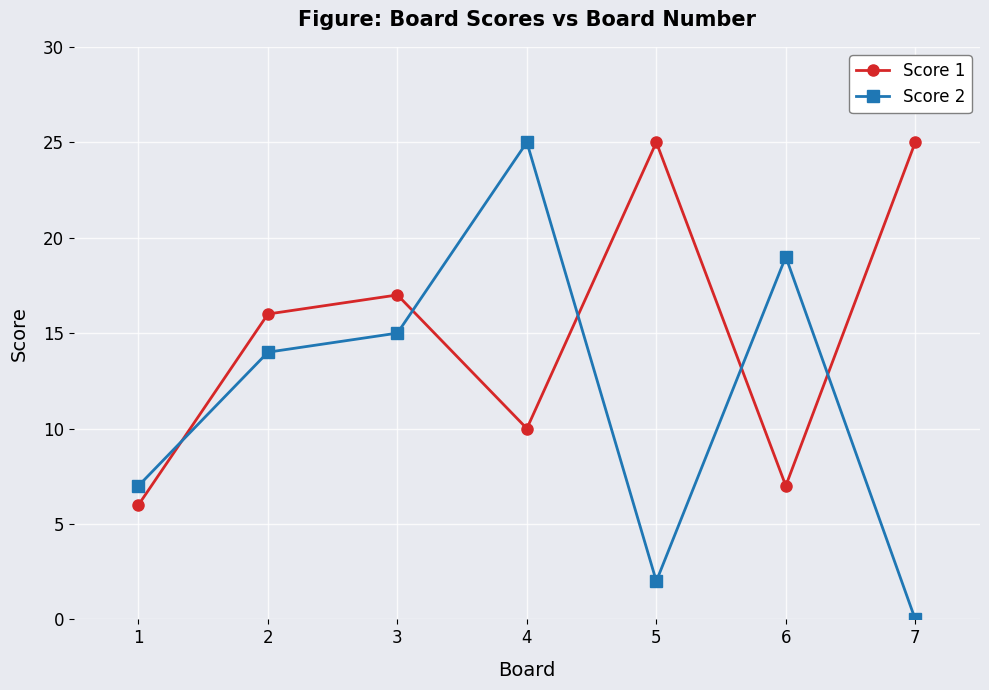

Reading right to left, what are all the values shown in this chart?

Score 1: 25	7	25	10	17	16	6
Score 2: 0	19	2	25	15	14	7